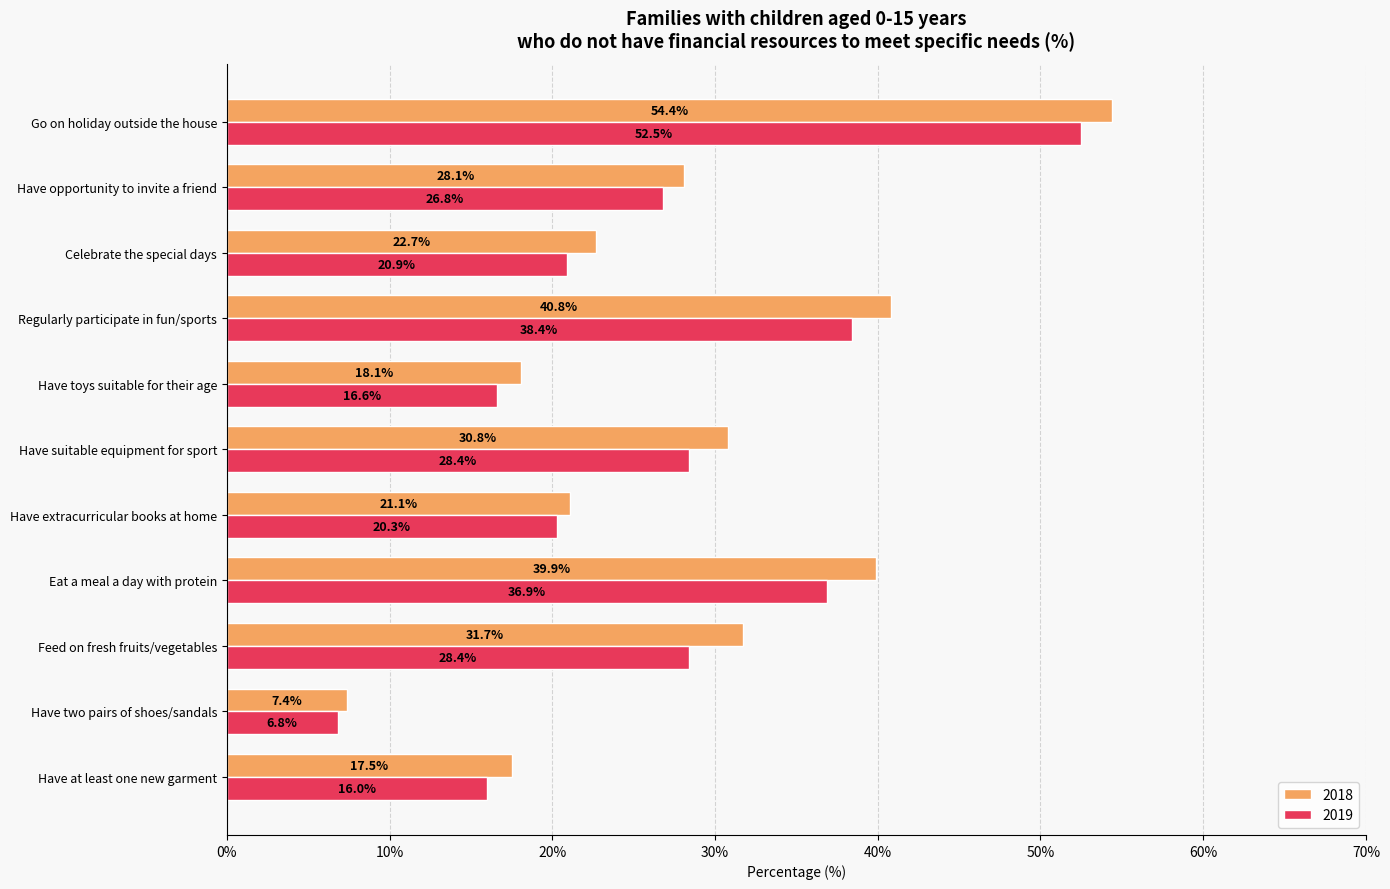

What are all the series names shown in the legend?

2018, 2019